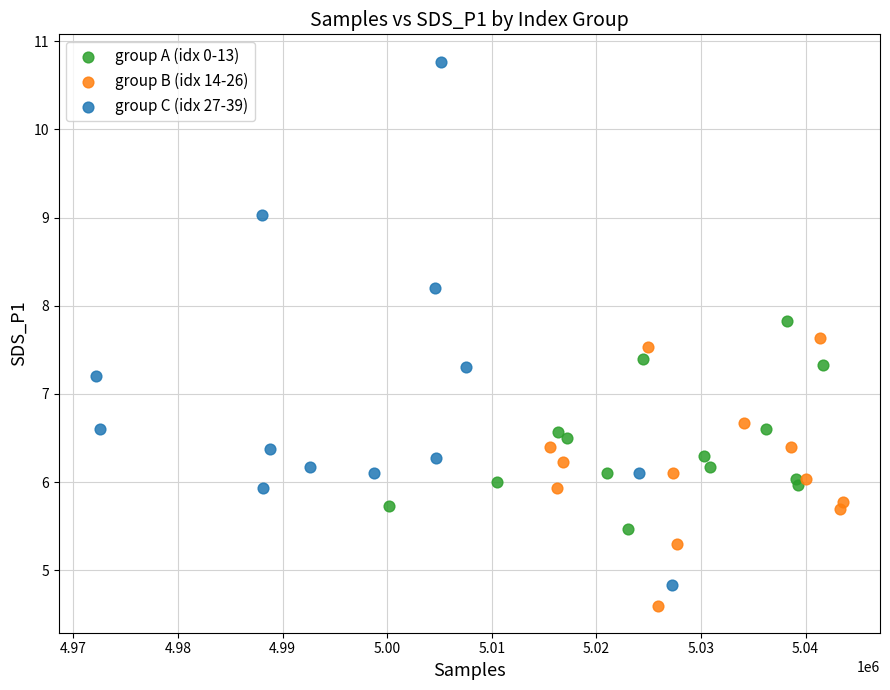

Which series reaches the maximum Y coordinate?

group C (idx 27-39)